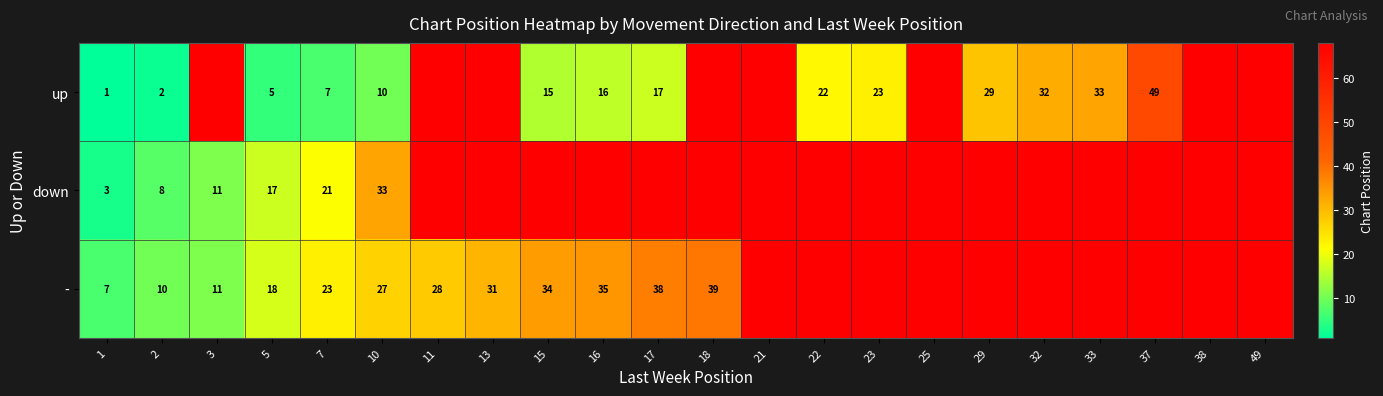

At which category does the chart reach its minimum across all series?

1